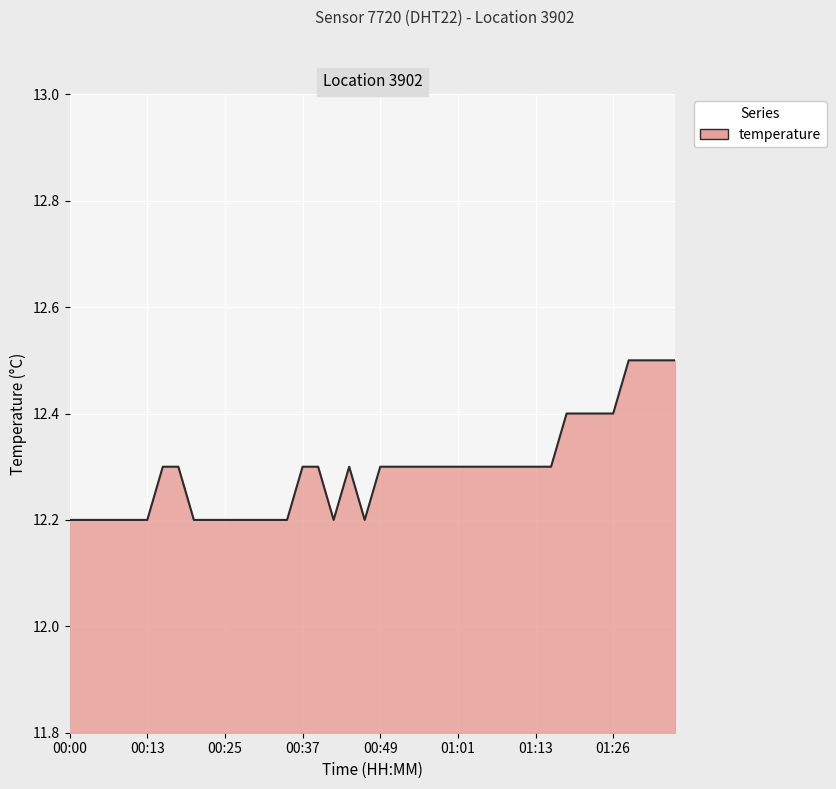

What is the minimum value shown in the chart?

12.2